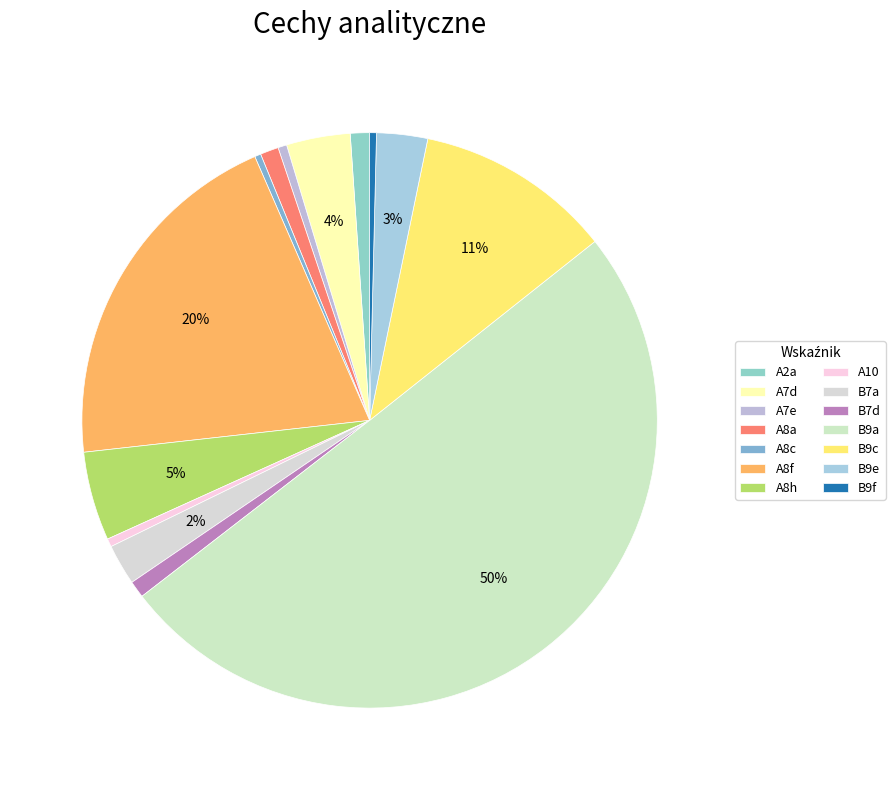

Is it true that A7d is 4% of the pie?

True